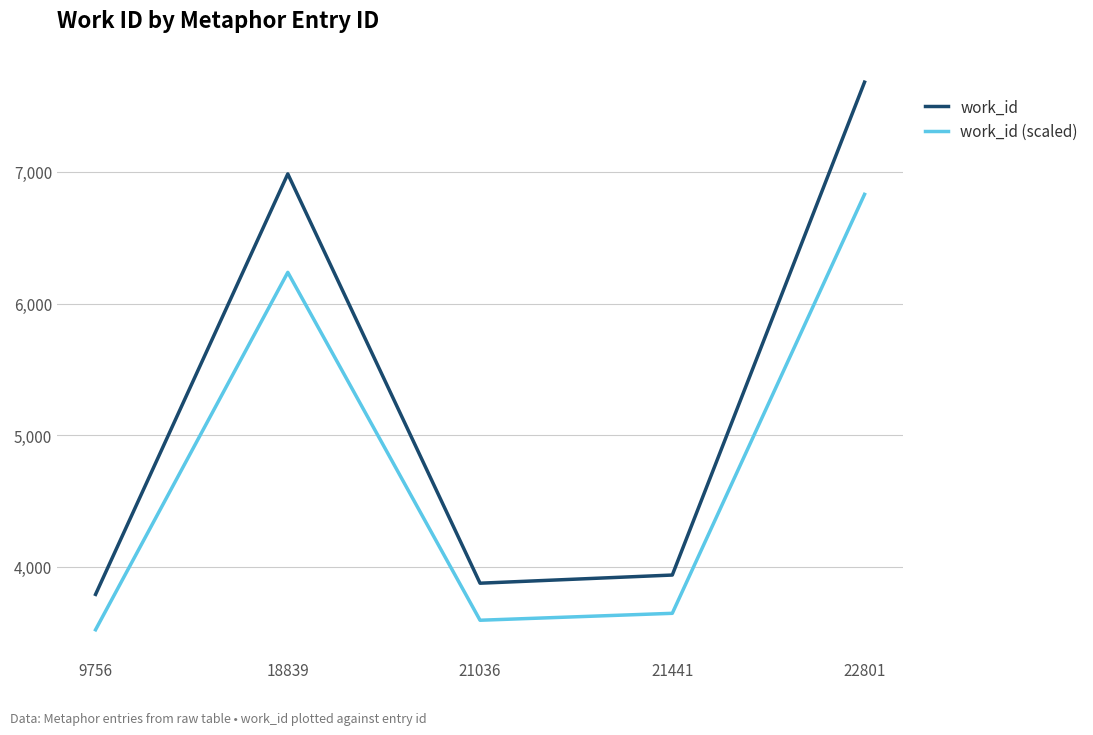

Between 18839 and 21441, which series saw the biggest shift?

work_id